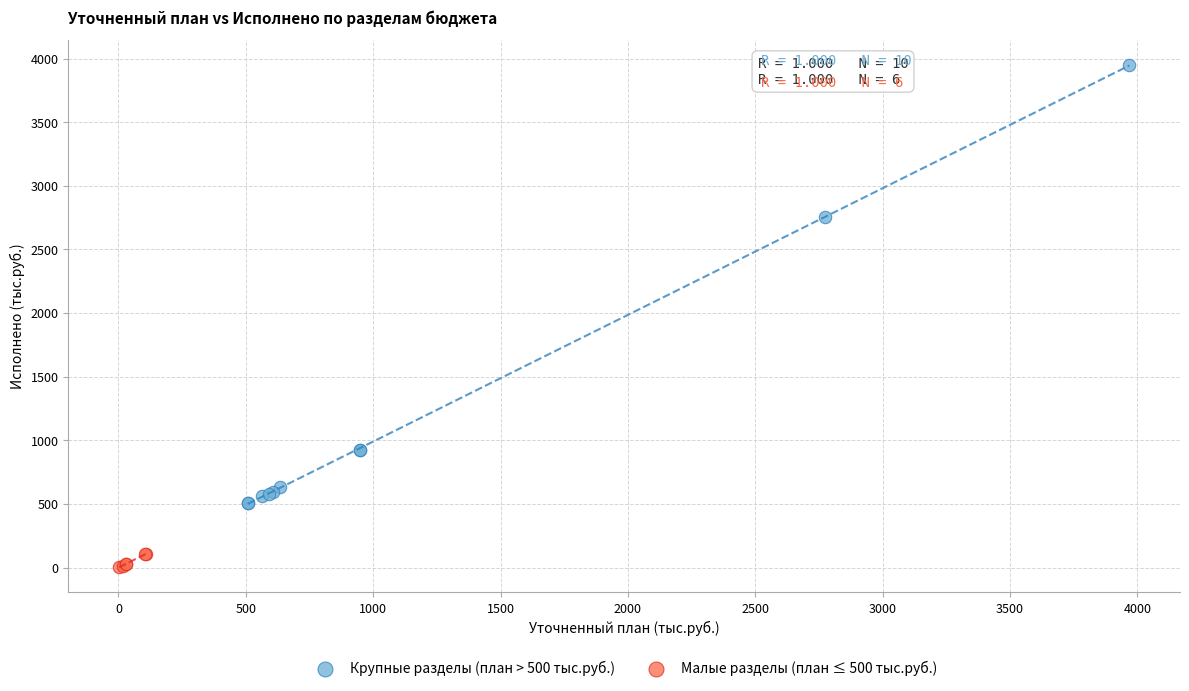

Which series contains the highest Y value?

Крупные разделы (план > 500 тыс.руб.)